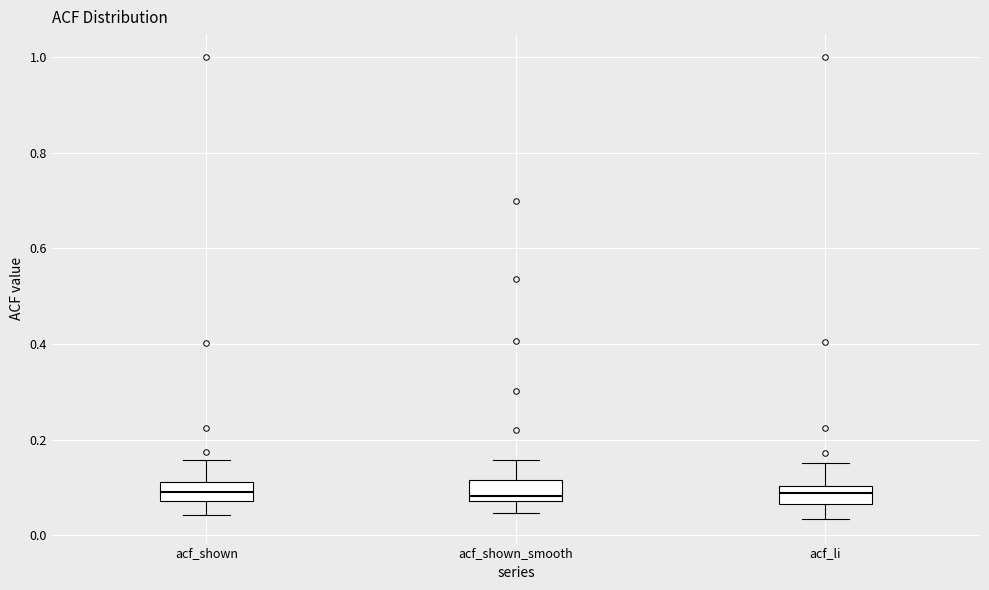

Reading left to right, read every box against the y-axis: the position of its median line, the range the box covers, and the ends of its whiskers. The values are not printed on the chart, so give them approximately, as read against the axis.

acf_shown: median 0.10, box 0.08 to 0.12, whiskers 0.04 to 0.16
acf_shown_smooth: median 0.08 (just above the box's lower edge), box 0.08 to 0.12, whiskers 0.04 to 0.16
acf_li: median 0.08, box 0.06 to 0.10, whiskers 0.04 to 0.16